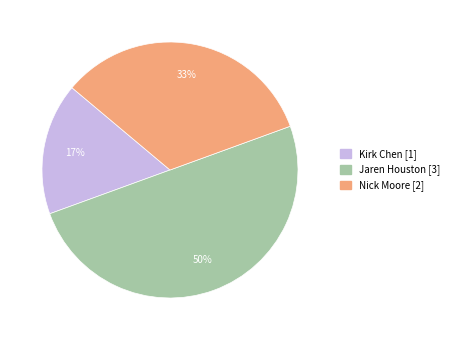

To the nearest percent, what percentage of the pie is Kirk?

17%